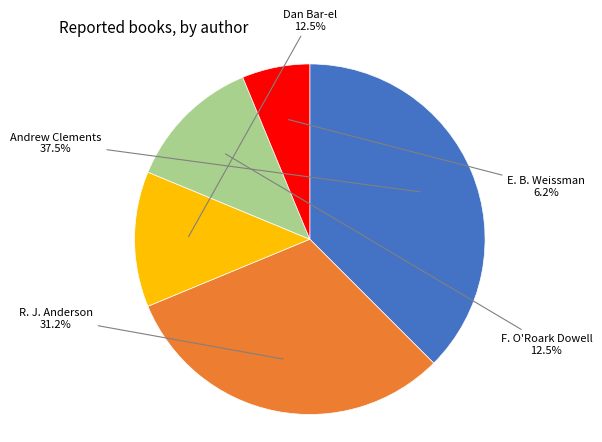

Approximately how many times larger is the value at F. O'Roark Dowell compared to Andrew Clements?

0.3